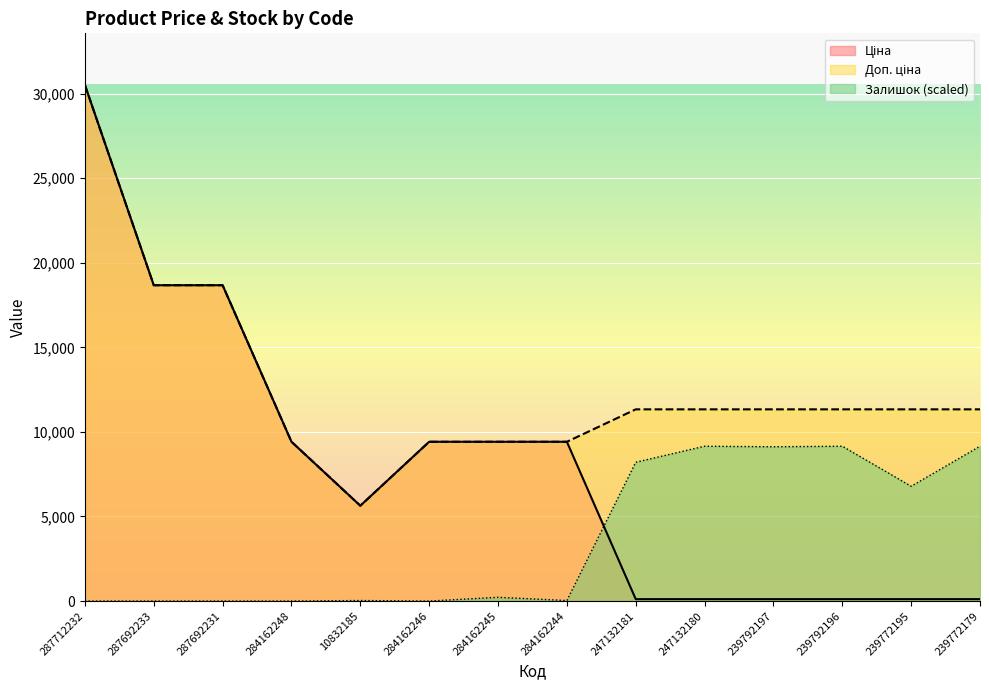

How many data points in Залишок are less than 220?

7